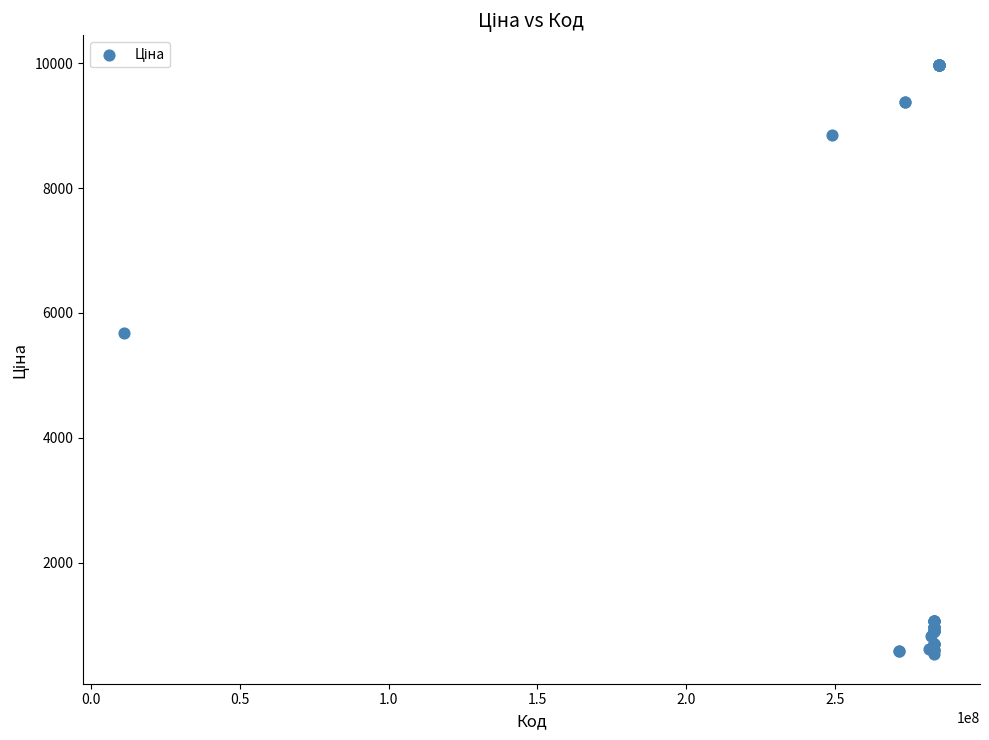

What Y value in the scatter plot is closest to 5253?

5673.8